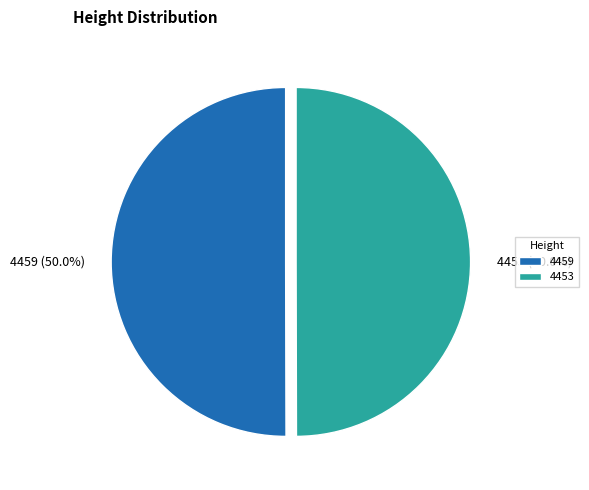

Combined, do 4459 and 4453 account for over 50%?

Yes